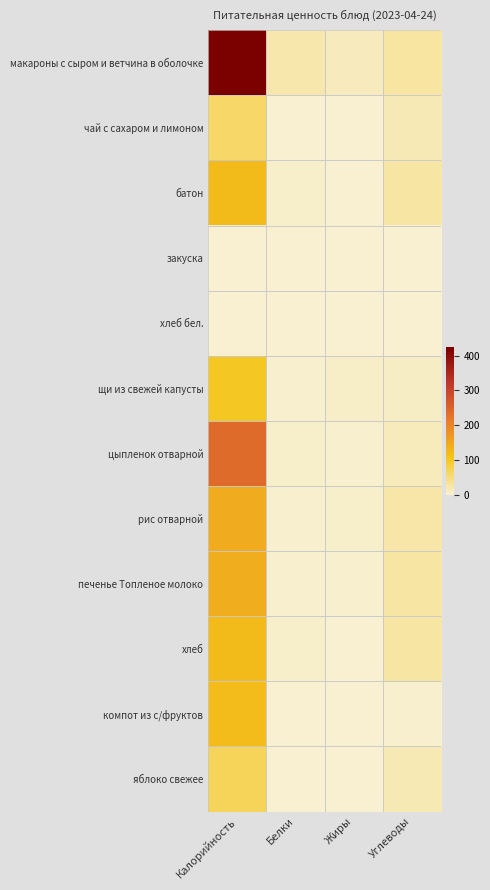

Reading left to right, transcribe all the data shown in this chart.

макароны с сыром и ветчина в оболочке: Калорийность=424	Белки=21	Жиры=11	Углеводы=27
чай с сахаром и лимоном: Калорийность=60	Белки=0	Жиры=0	Углеводы=15
батон: Калорийность=120	Белки=4	Жиры=1	Углеводы=25
закуска: Калорийность=0	Белки=0	Жиры=0	Углеводы=0
хлеб бел.: Калорийность=0	Белки=0	Жиры=0	Углеводы=0
щи из свежей капусты: Калорийность=100	Белки=2	Жиры=5	Углеводы=8
цыпленок отварной: Калорийность=237	Белки=4	Жиры=3	Углеводы=12
рис отварной: Калорийность=141	Белки=2	Жиры=4	Углеводы=24
печенье Топленое молоко: Калорийность=140	Белки=3	Жиры=3	Углеводы=25
хлеб: Калорийность=120	Белки=4	Жиры=1	Углеводы=25
компот из с/фруктов: Калорийность=119	Белки=1	Жиры=0	Углеводы=3
яблоко свежее: Калорийность=69	Белки=1	Жиры=0	Углеводы=17